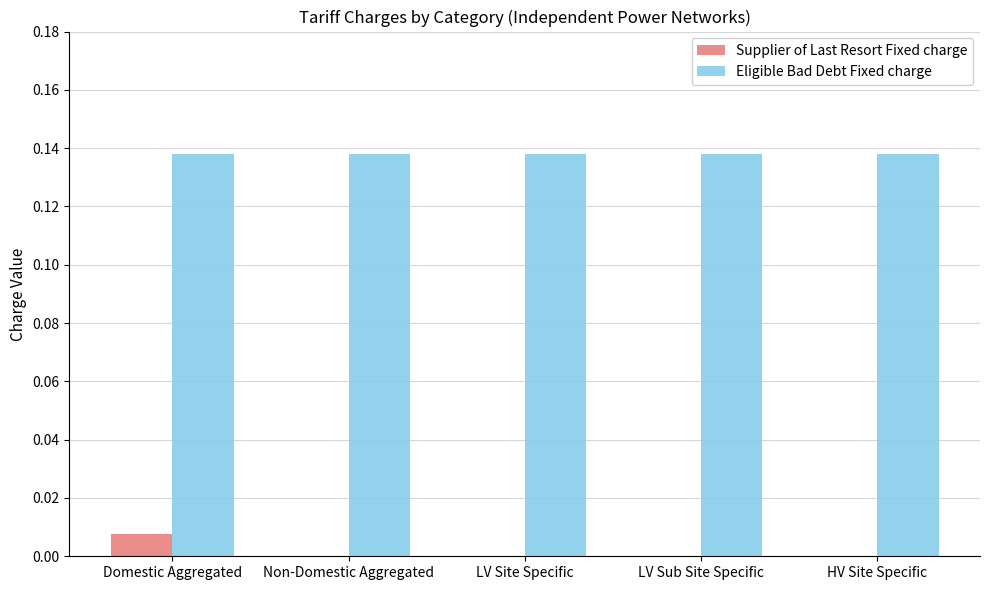

What is the sum of all Eligible Bad Debt Fixed charge values?

0.7